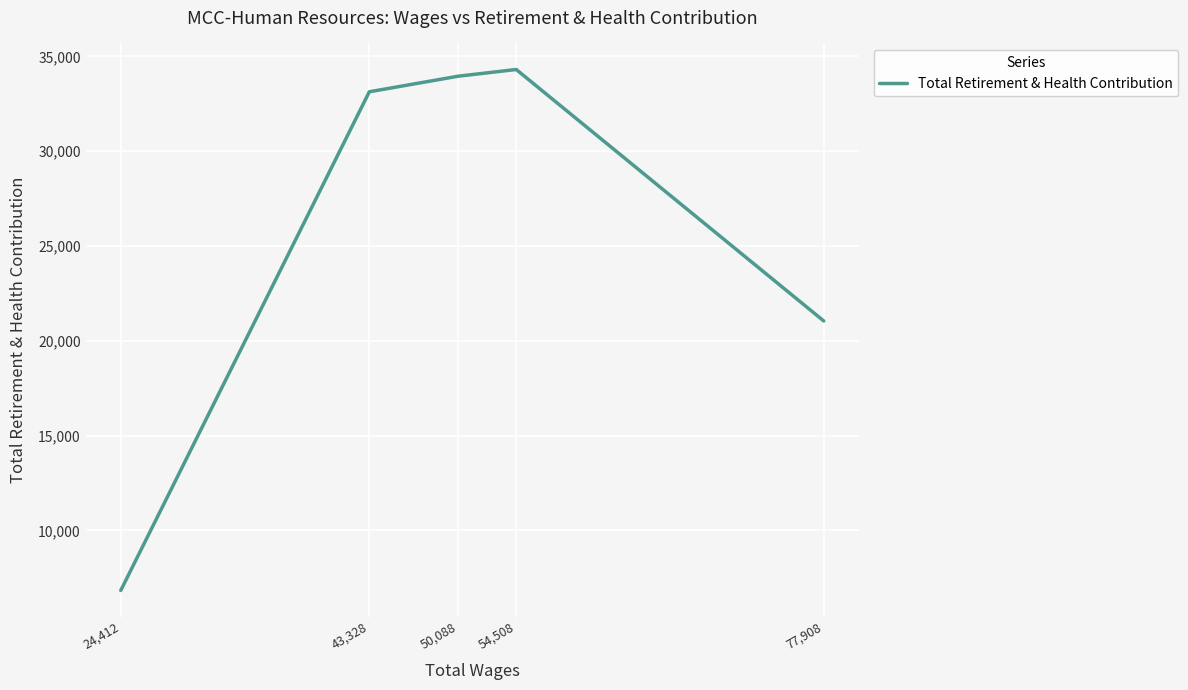

List the labels in order of value, largest first.

54,508, 50,088, 43,328, 77,908, 24,412